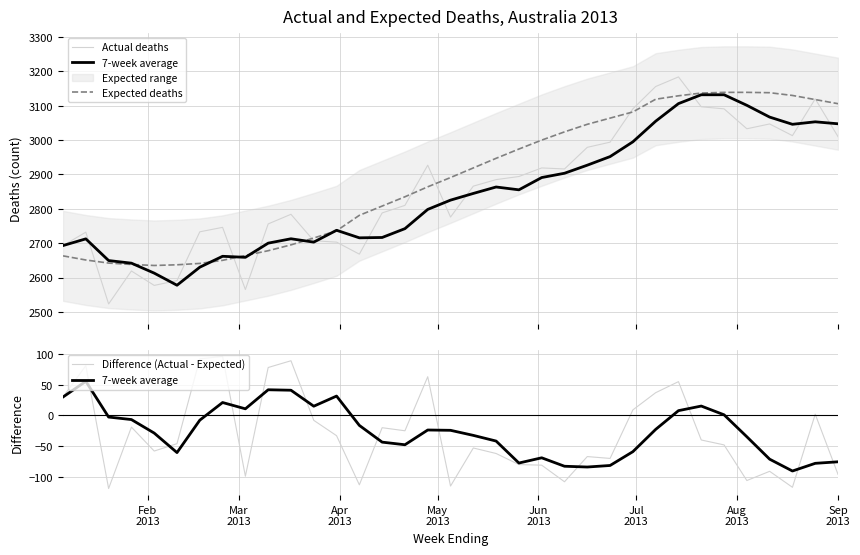

Reading left to right, extract all data points from this chart.

Actual deaths: 2693.0	2732.0	2523.0	2619.0	2577.0	2591.0	2733.0	2746.0	2565.0	2756.0	2784.0	2707.0	2703.0	2668.0	2788.0	2810.0	2927.0	2776.0	2866.0	2885.0	2894.0	2919.0	2916.0	2979.0	2994.0	3091.0	3156.0	3184.0	3097.0	3091.0	3033.0	3047.0	3013.0	3120.0	3010.0
7-week average: 30.0	55.5	-2.7	-6.8	-28.8	-60.5	-7.8	21.0	10.8	41.8	41.0	15.0	31.5	-16.2	-43.5	-47.8	-23.8	-24.2	-32.5	-41.8	-77.5	-69.0	-82.8	-84.0	-81.5	-59.0	-22.8	7.8	15.2	1.0	-34.8	-71.2	-90.5	-78.0	-75.5
Expected deaths: 2663.0	2651.0	2642.0	2638.0	2635.0	2637.0	2641.0	2650.0	2664.0	2678.0	2695.0	2715.0	2736.0	2781.0	2808.0	2835.0	2864.0	2891.0	2919.0	2947.0	2974.0	3000.0	3024.0	3046.0	3064.0	3082.0	3119.0	3129.0	3137.0	3139.0	3139.0	3138.0	3130.0	3118.0	3106.0
Difference (Actual - Expected): 30.0	81.0	-119.0	-19.0	-58.0	-46.0	92.0	96.0	-99.0	78.0	89.0	-8.0	-33.0	-113.0	-20.0	-25.0	63.0	-115.0	-53.0	-62.0	-80.0	-81.0	-108.0	-67.0	-70.0	9.0	37.0	55.0	-40.0	-48.0	-106.0	-91.0	-117.0	2.0	-96.0